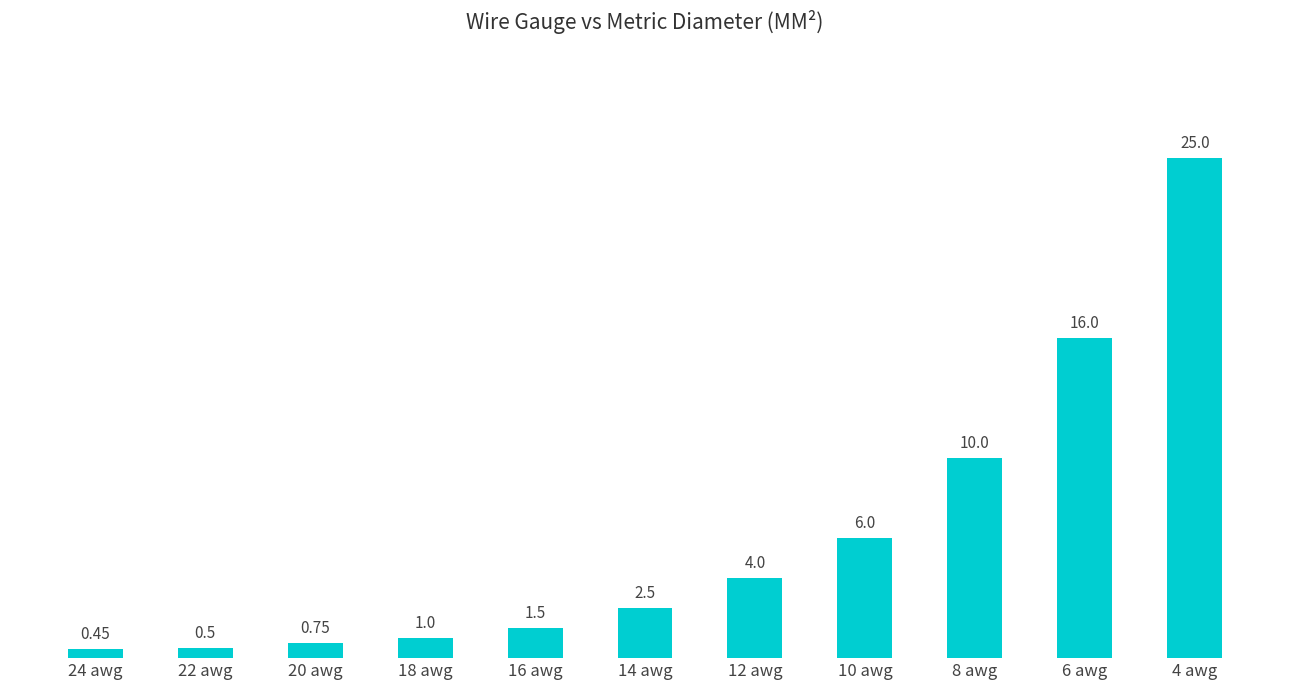

True or false: the data shows 10.0 at 8 awg.

True